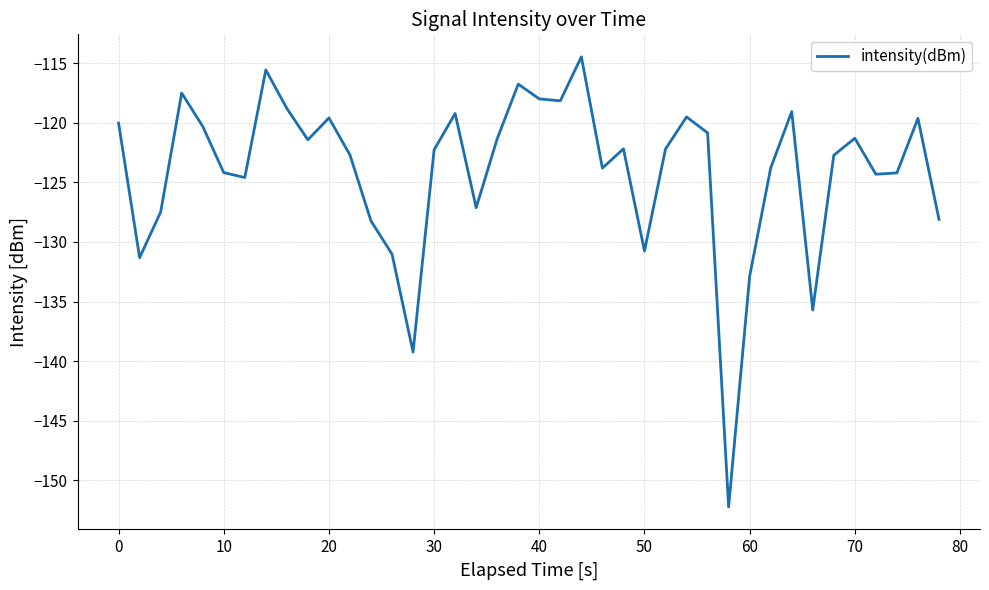

What is the greatest value displayed?

-114.5